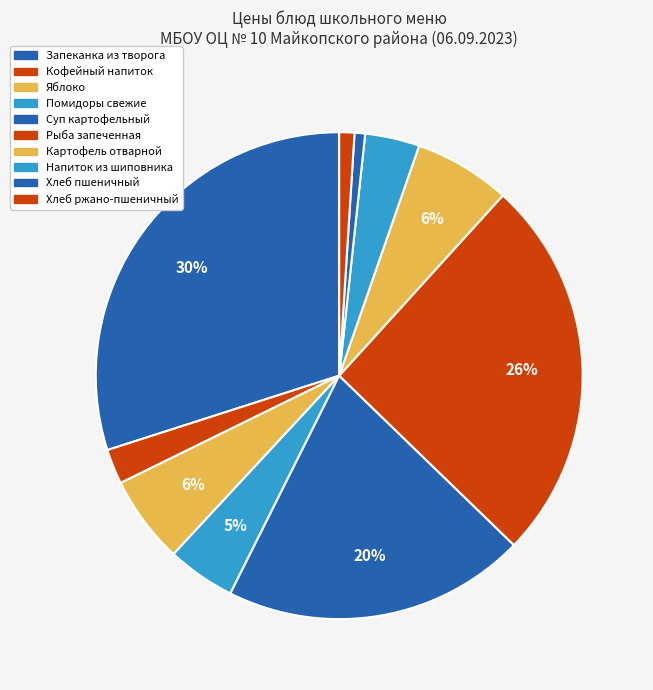

How many segments does this pie chart have?

10